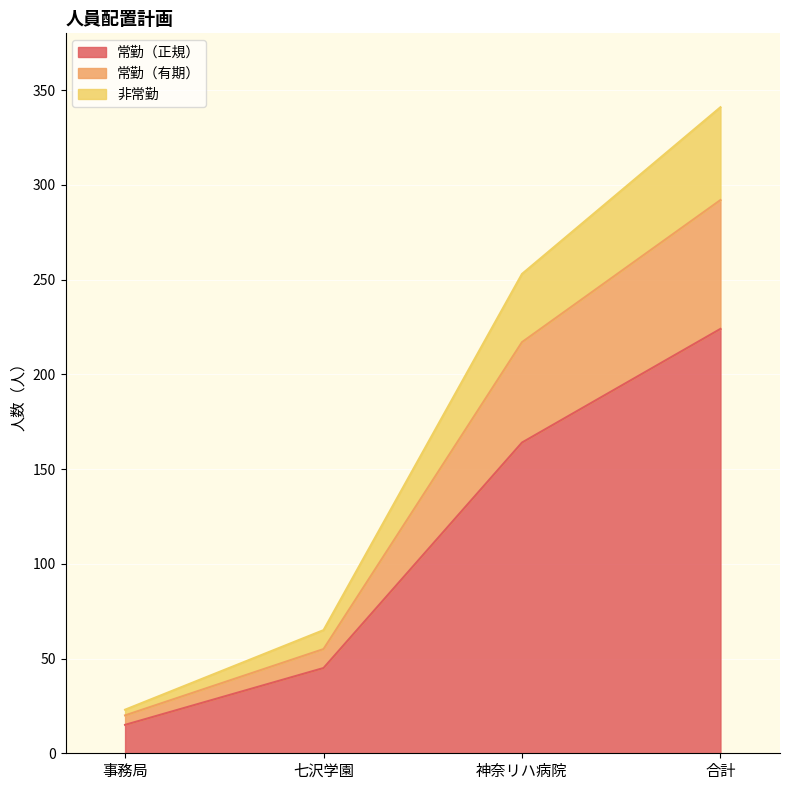

At which category is the sum across all series the highest?

合計